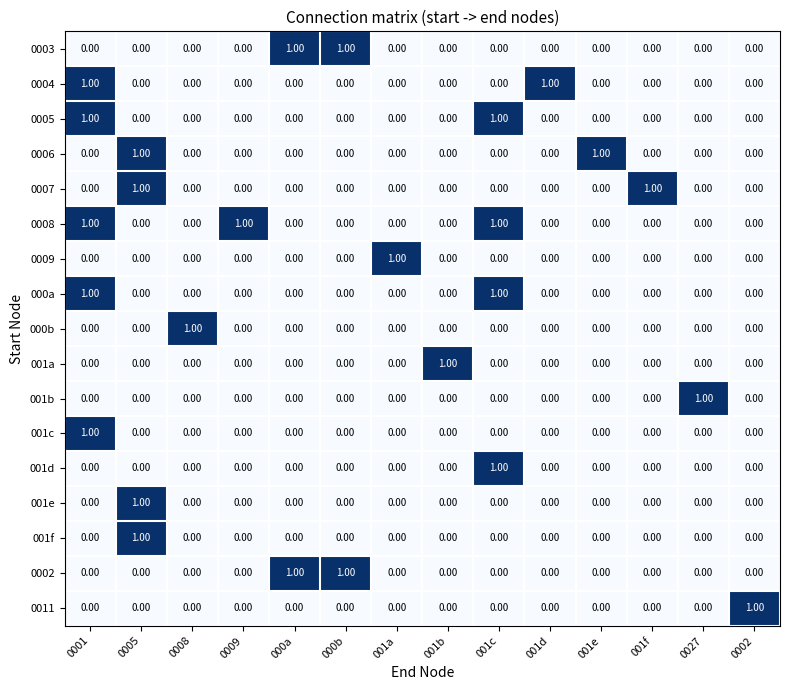

Which series has the largest total across all categories?

0008